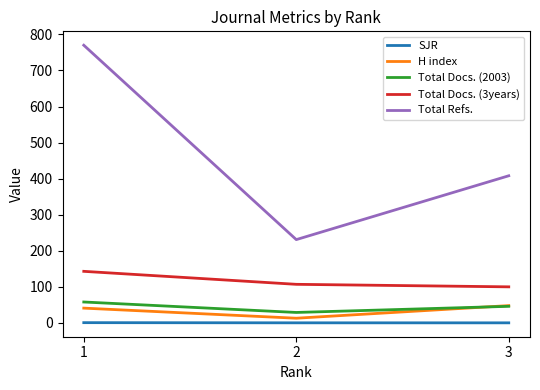

The value of Total Docs. (2003) at 1 is 58.0. True or false?

True